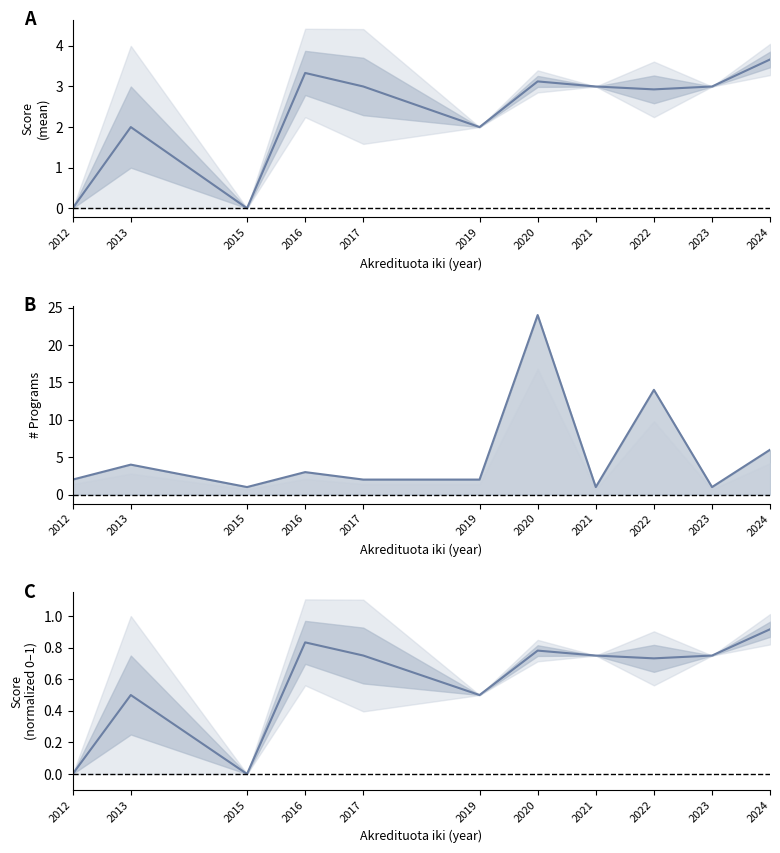

At which label does Count reach its minimum?

2015